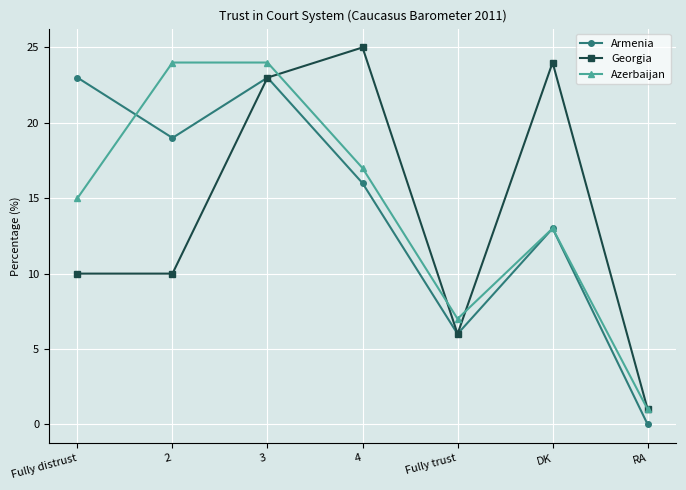

How many lines are shown in the chart?

3